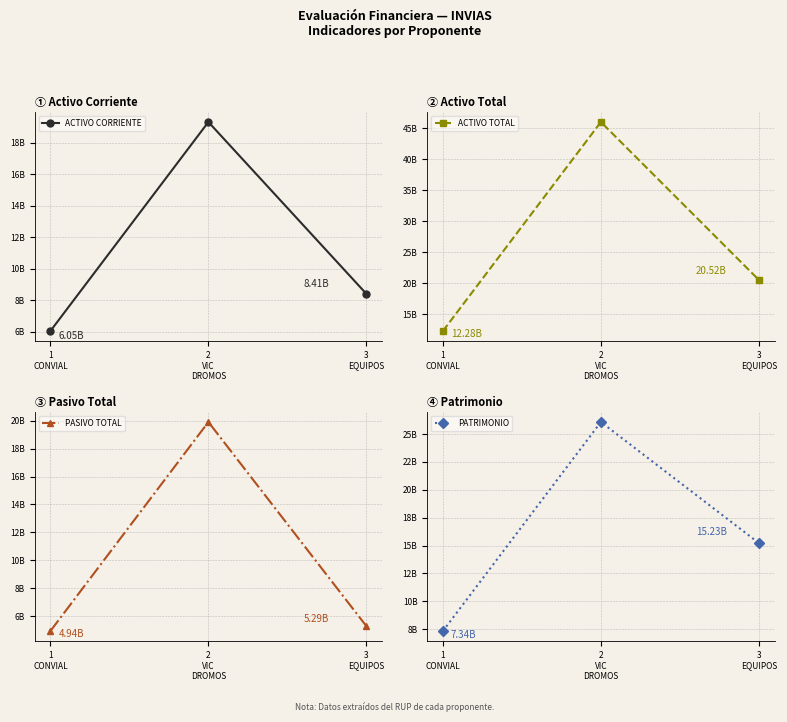

Rank the series by their maximum value, from highest to lowest.

ACTIVO TOTAL, PATRIMONIO, PASIVO TOTAL, ACTIVO CORRIENTE